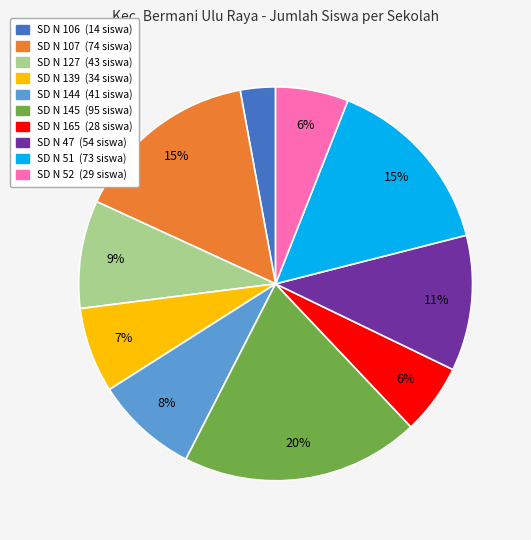

Does any single category account for the majority?

No